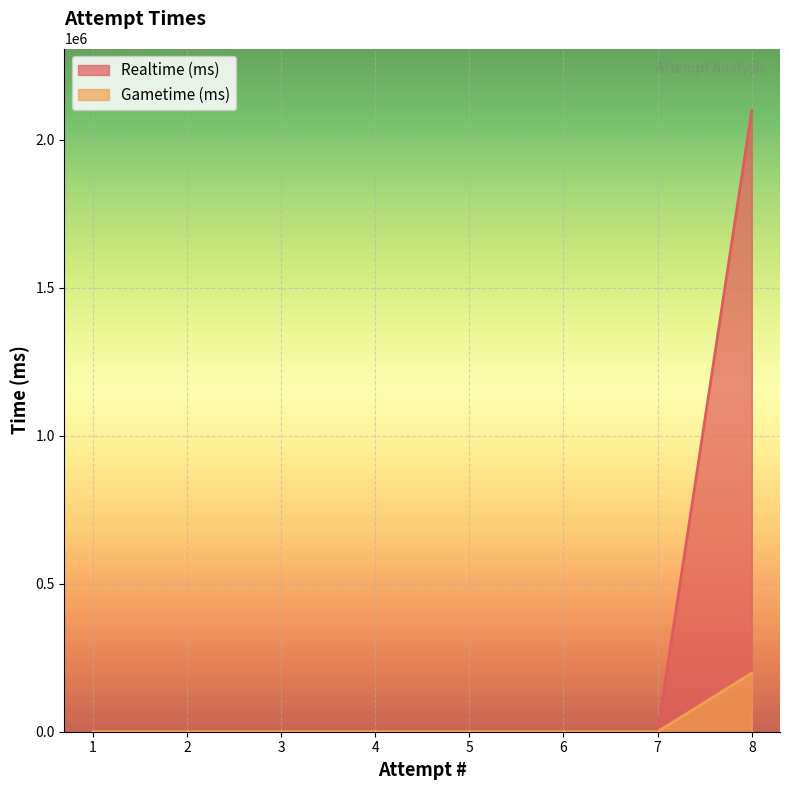

What is the average value of the Realtime (ms) series?

262356